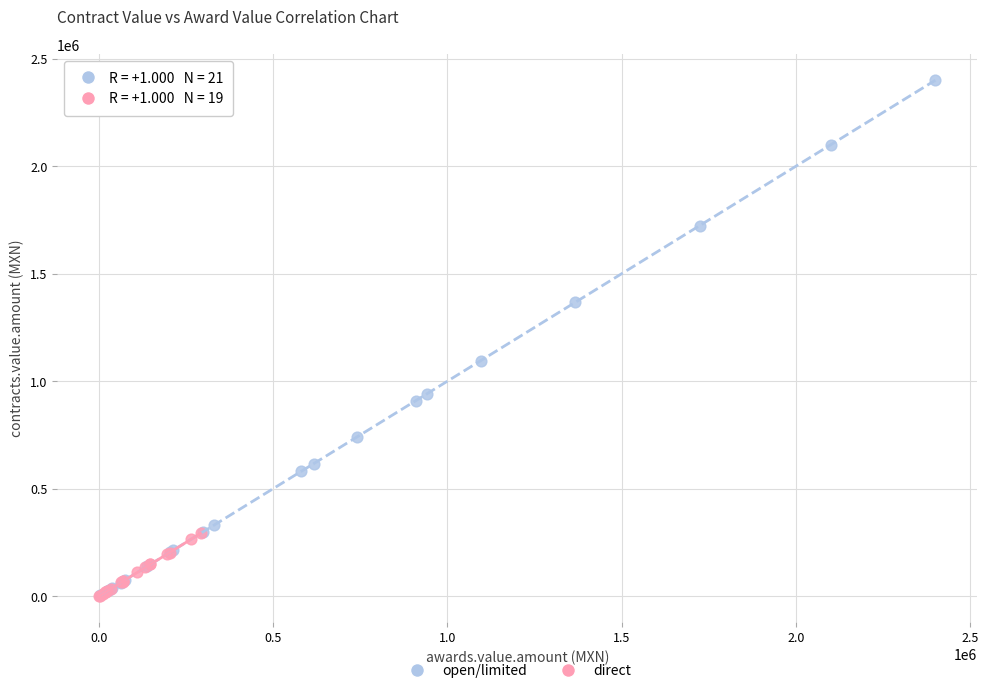

Which series reaches the maximum Y coordinate?

open/limited